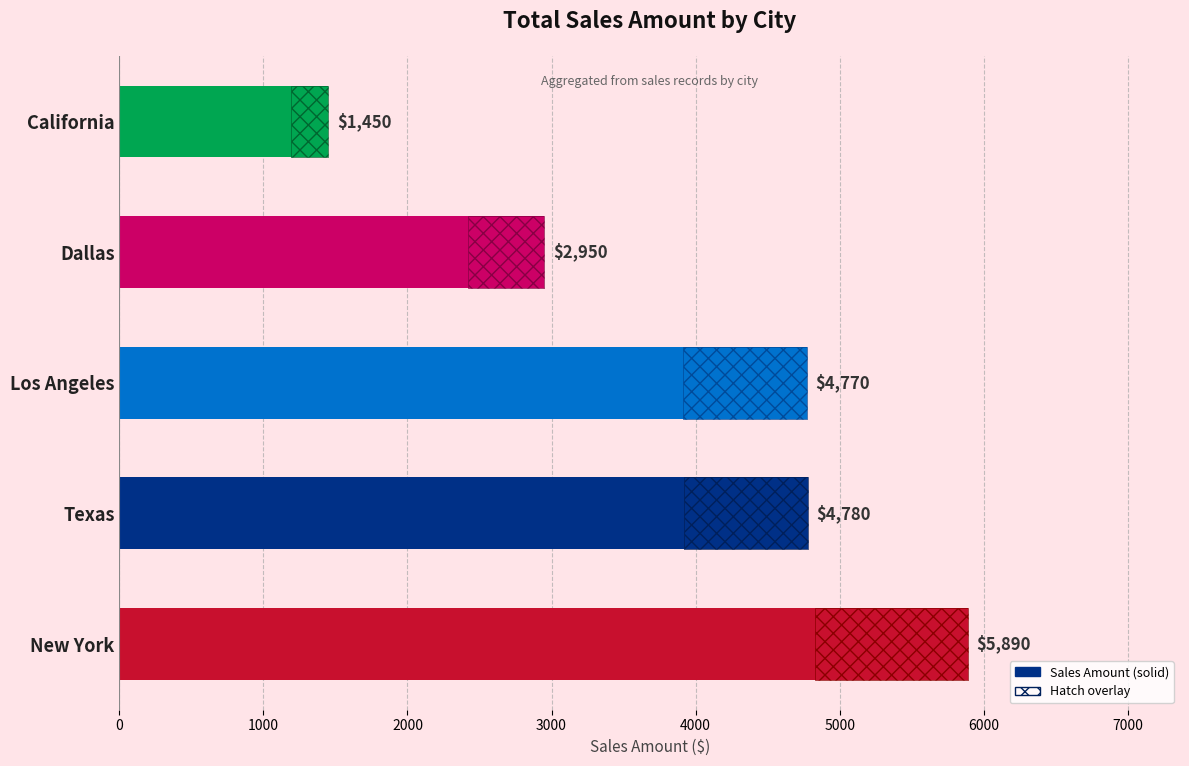

Reading left to right, list all the values displayed in this chart.

5890	4780	4770	2950	1450